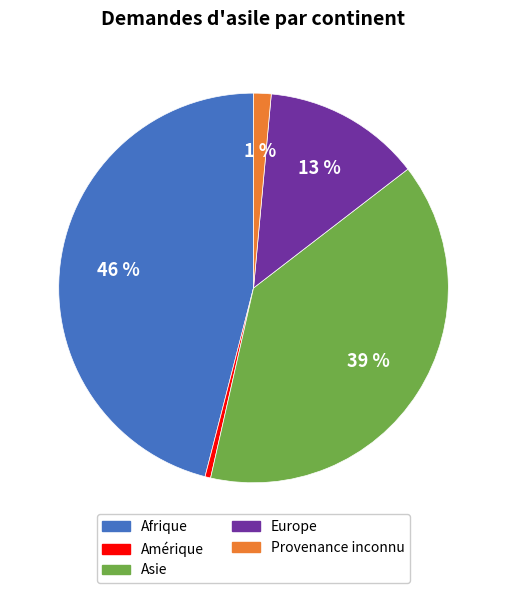

Does any single category account for the majority?

No